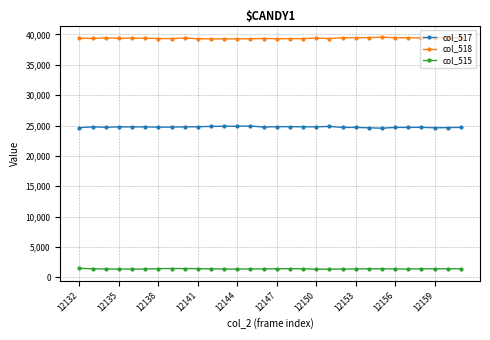

Which series has the largest total across all categories?

col_518